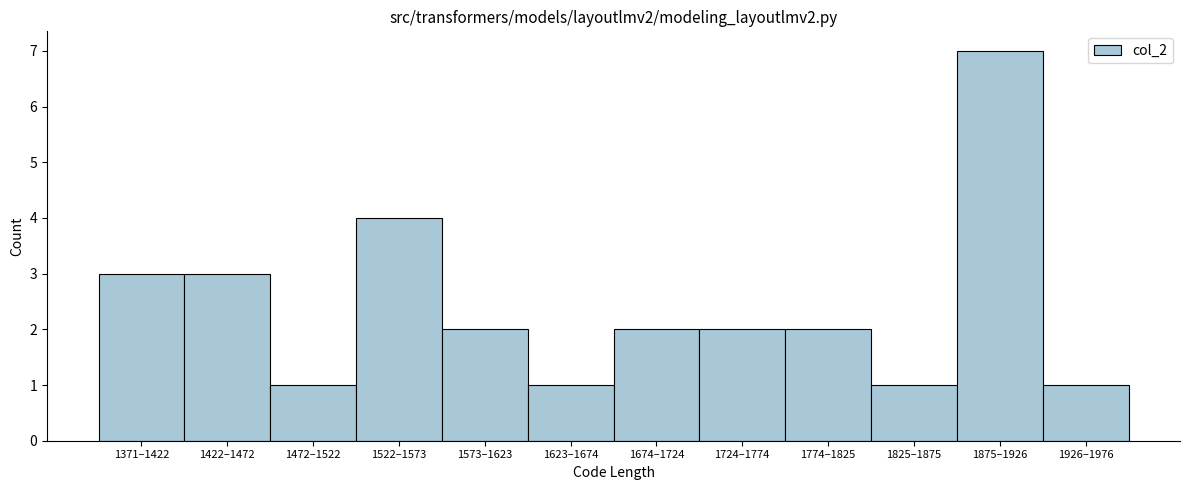

Reading left to right, extract all data points from this chart.

1371–1422=3	1422–1472=3	1472–1522=1	1522–1573=4	1573–1623=2	1623–1674=1	1674–1724=2	1724–1774=2	1774–1825=2	1825–1875=1	1875–1926=7	1926–1976=1